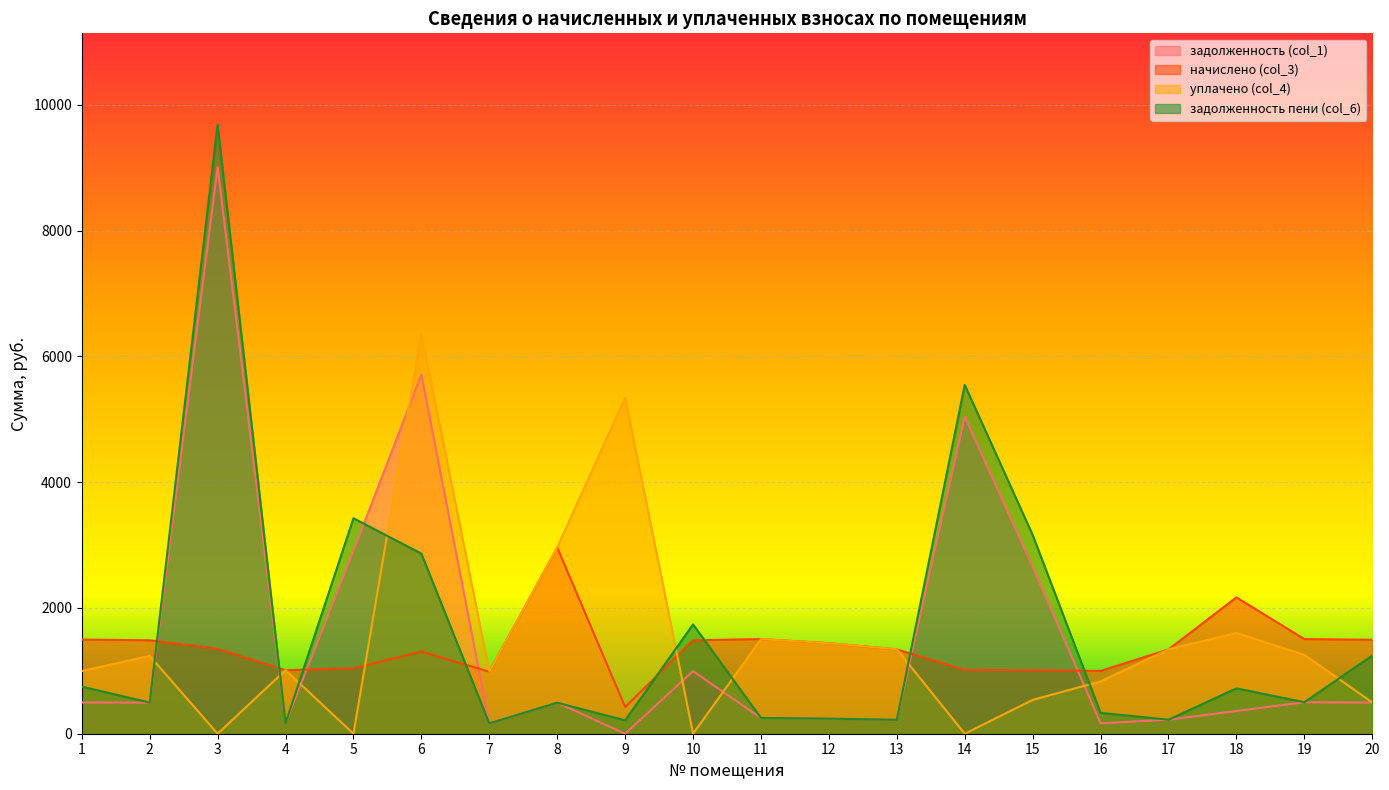

Which series has the largest total across all categories?

задолженность пени (col_6)